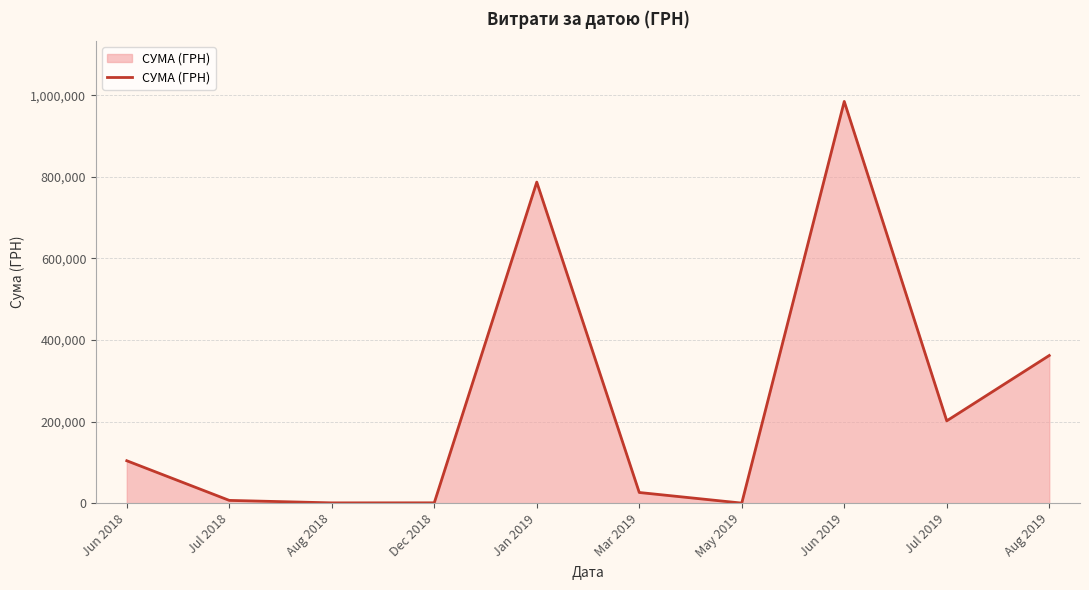

At which category does the chart reach its peak across all series?

Jun 2019